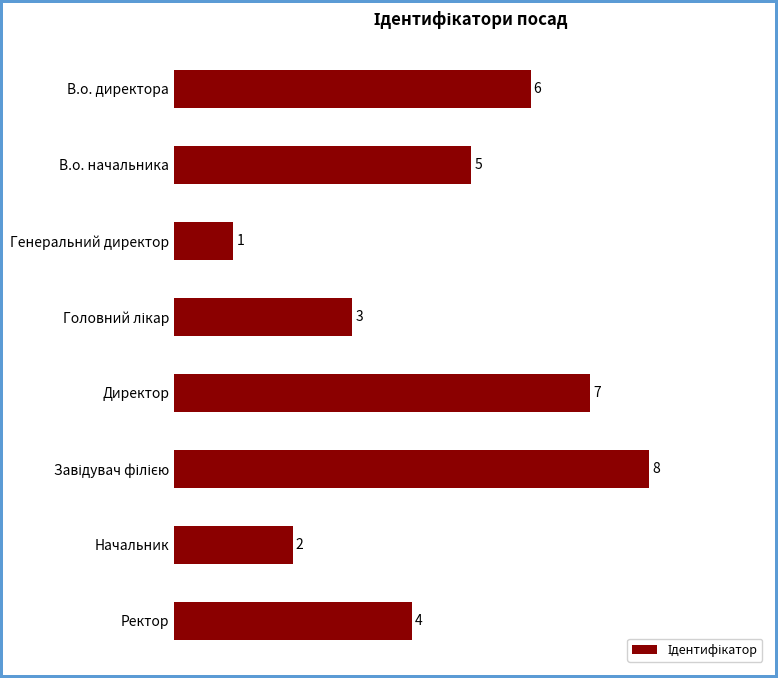

What is the value of the 6th bar from the top?

8